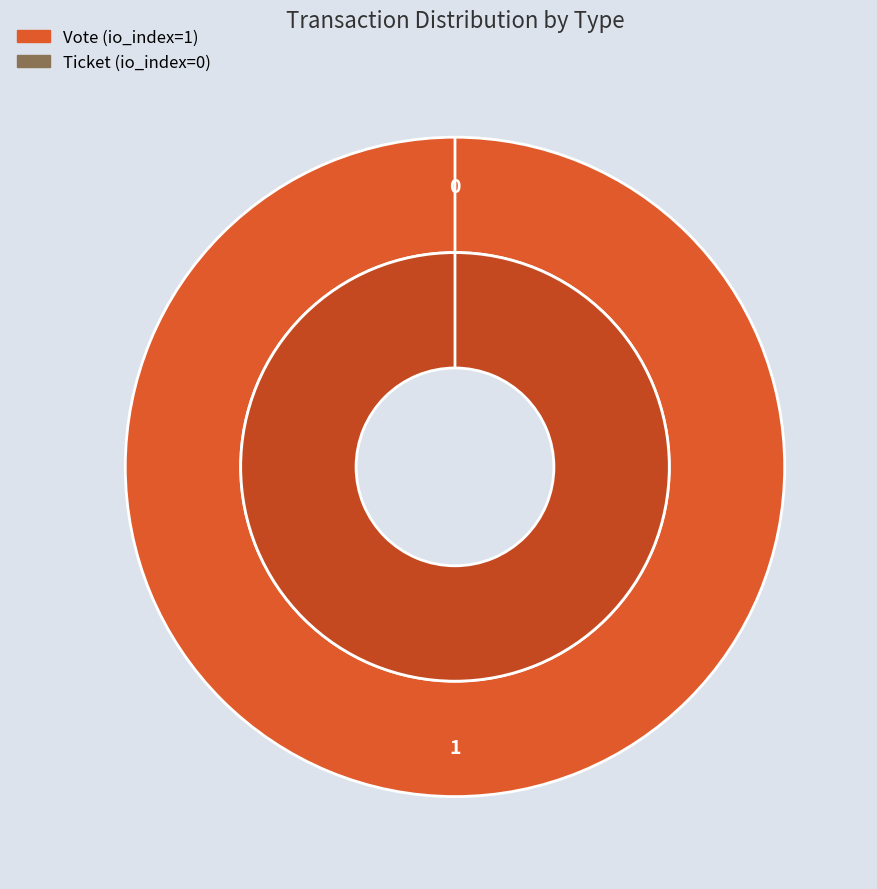

To the nearest percent, what is the combined percentage of Vote and Ticket?

100%